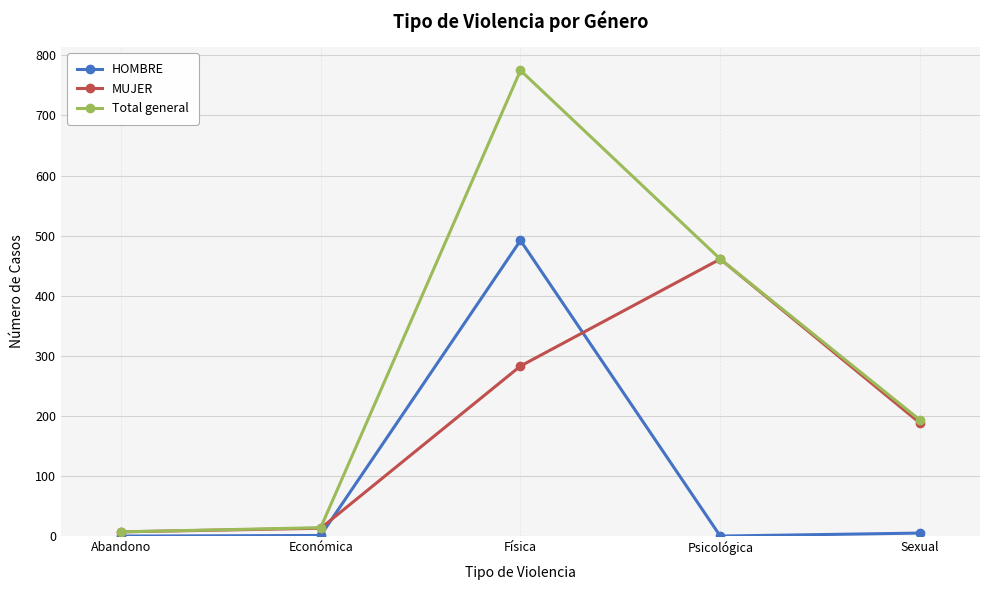

List the series in order of their peak value, highest first.

Total general, HOMBRE, MUJER